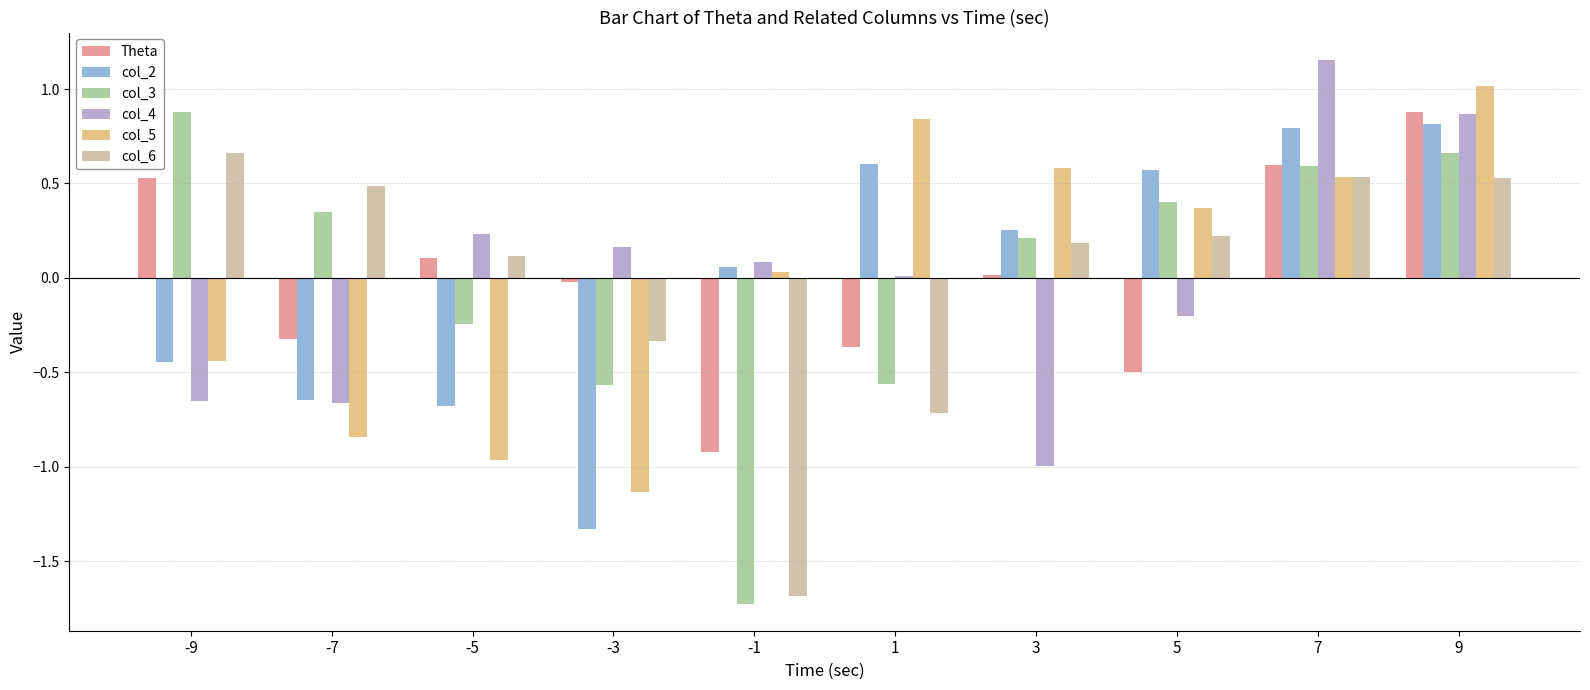

Which label corresponds to the largest value in the chart?

7